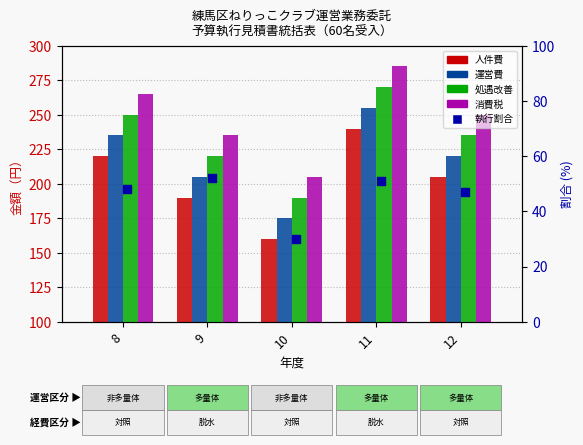

At which category is the sum across all series the highest?

11